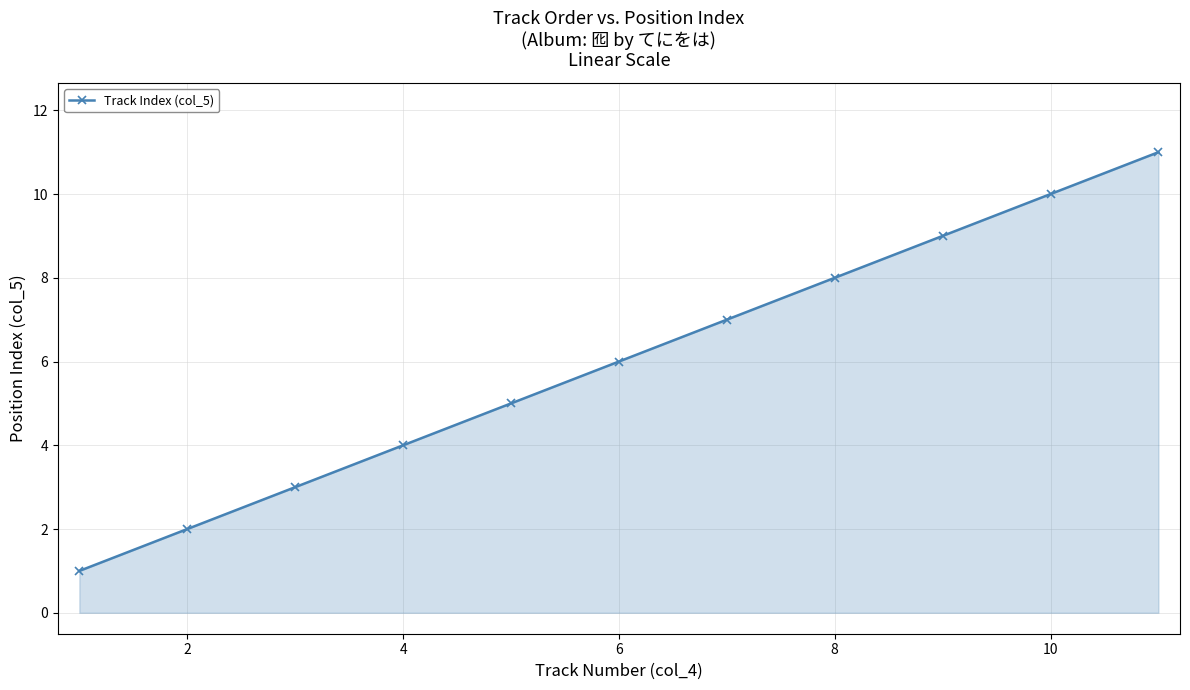

What is the difference between the second highest and second lowest values?

8